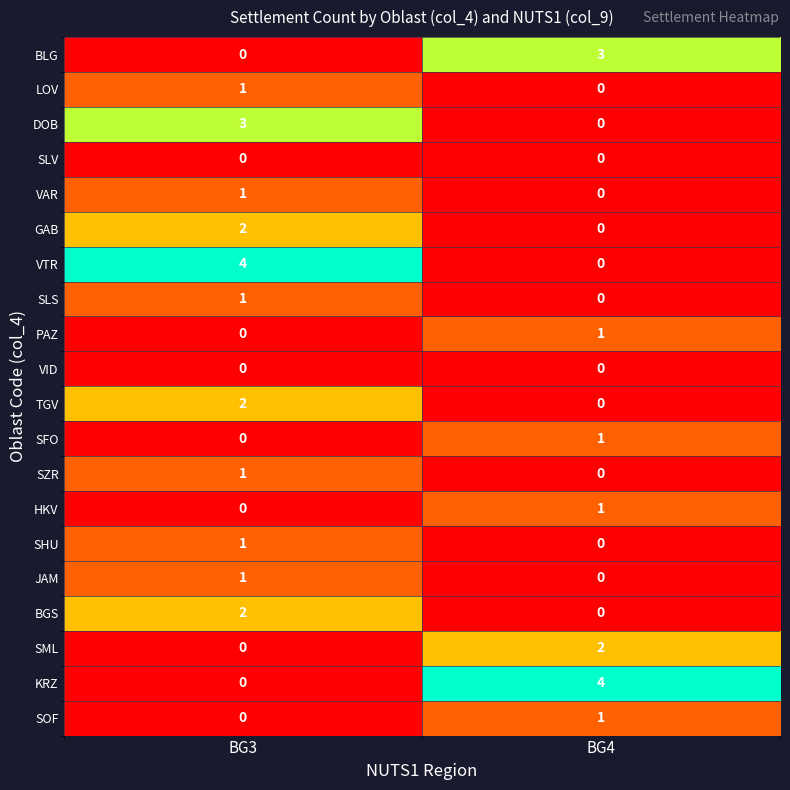

How many data points in TGV are less than 2?

1